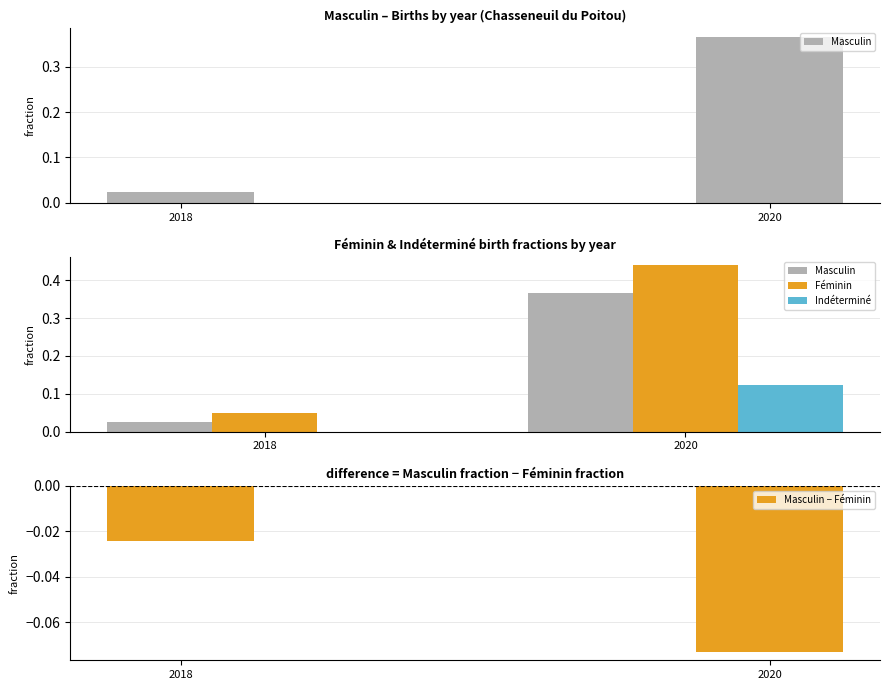

Does the chart contain any negative values?

Yes